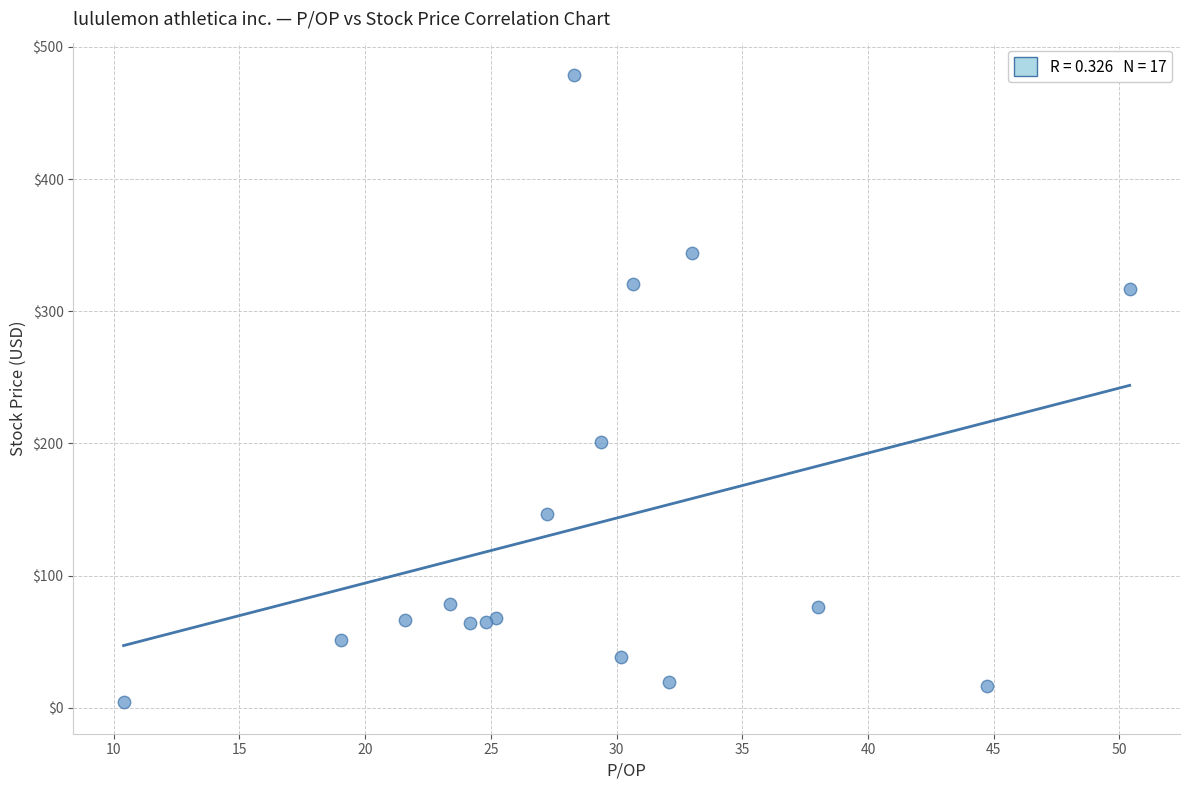

What Y value in the scatter plot is closest to 241?

200.8